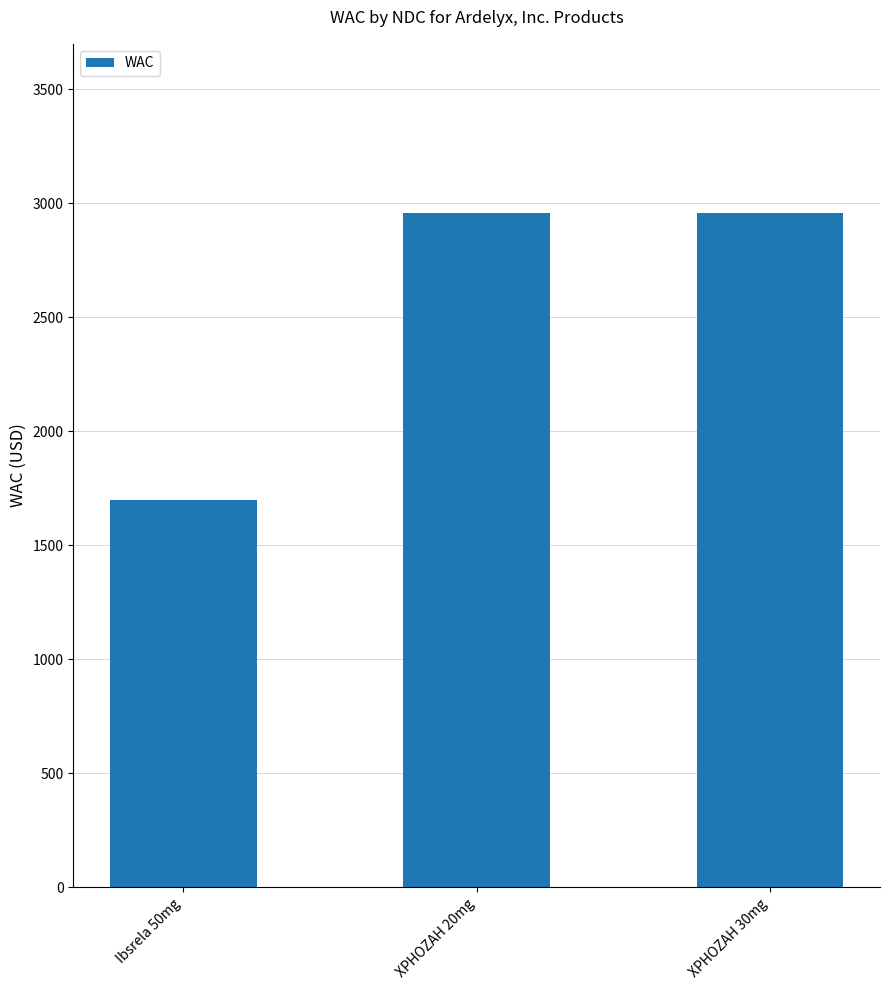

Which has a higher value, XPHOZAH 20mg or Ibsrela 50mg?

XPHOZAH 20mg